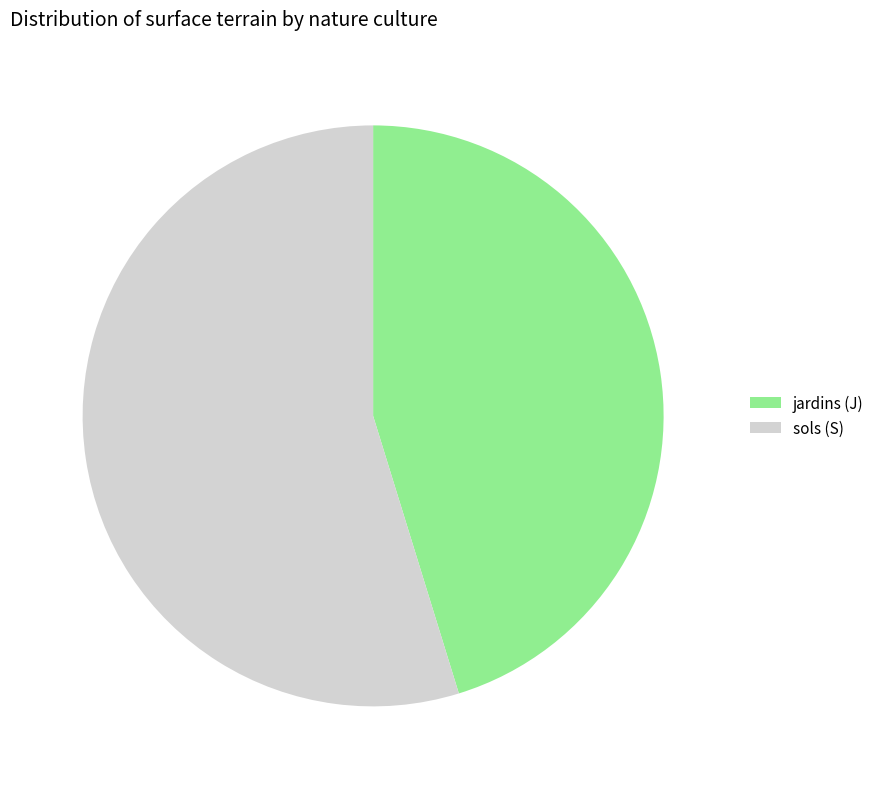

Which category has the smallest portion of the pie?

jardins (J)